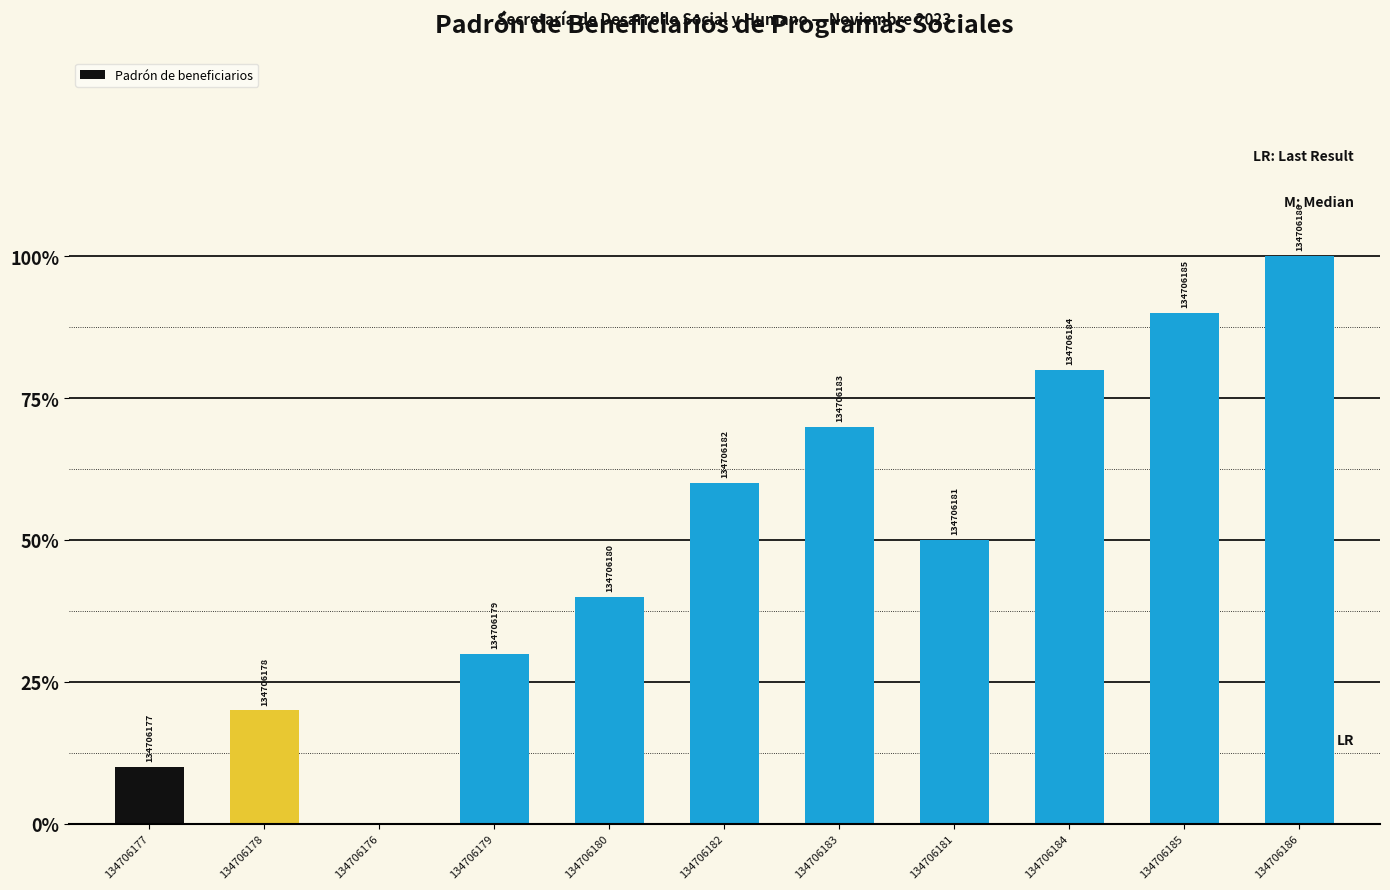

List the labels in order of value, smallest first.

134706176, 134706177, 134706178, 134706179, 134706180, 134706181, 134706182, 134706183, 134706184, 134706185, 134706186